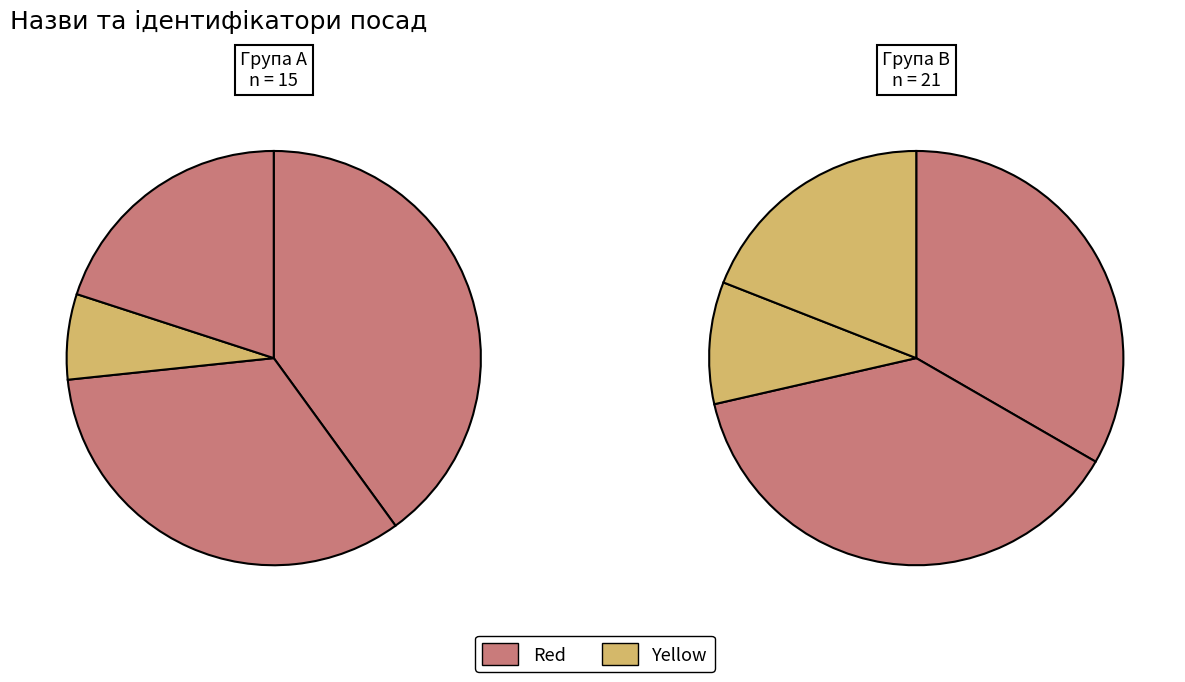

Which has a higher value, Директор or Головний лікар?

Директор